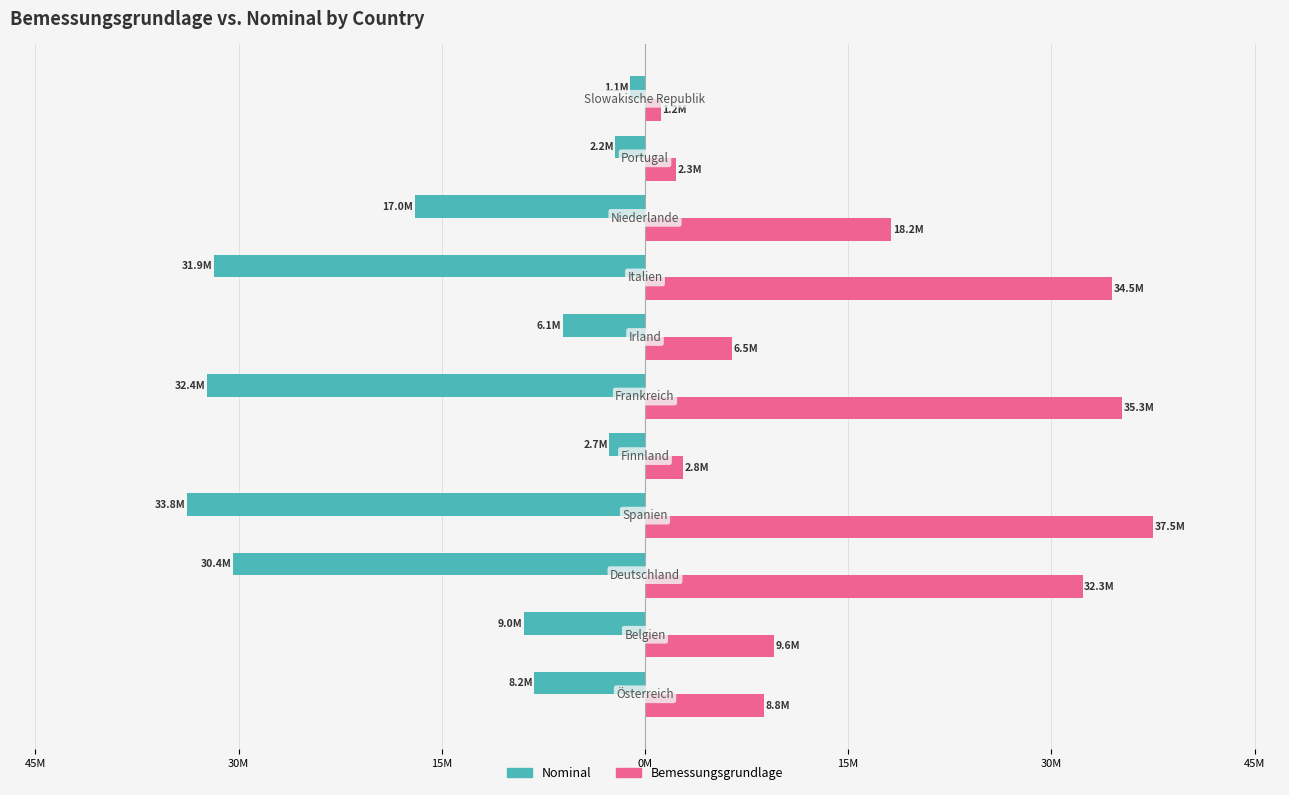

What are all the series names shown in the legend?

Nominal, Bemessungsgrundlage